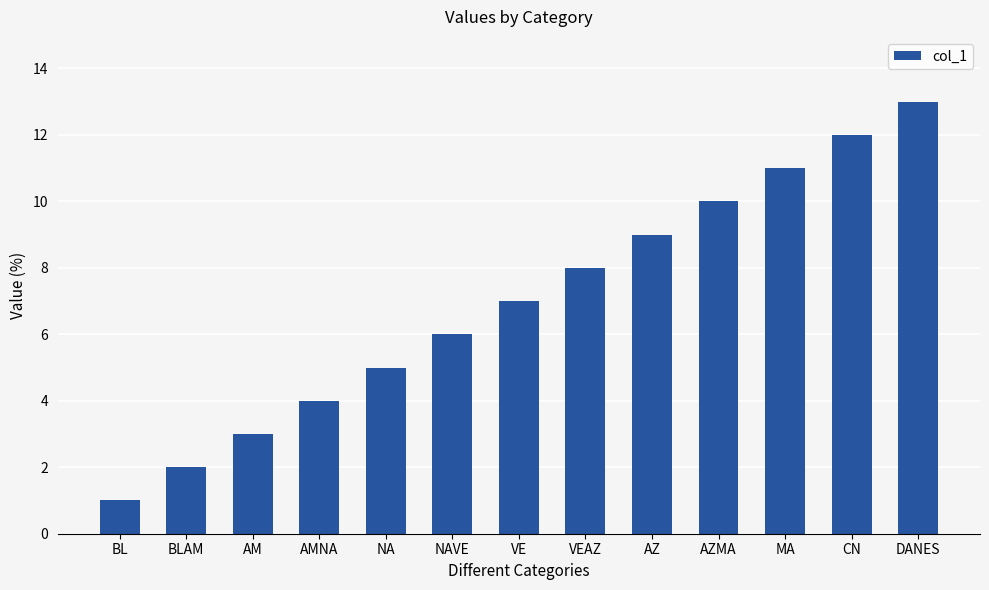

Which category has the highest value across all series?

DANES